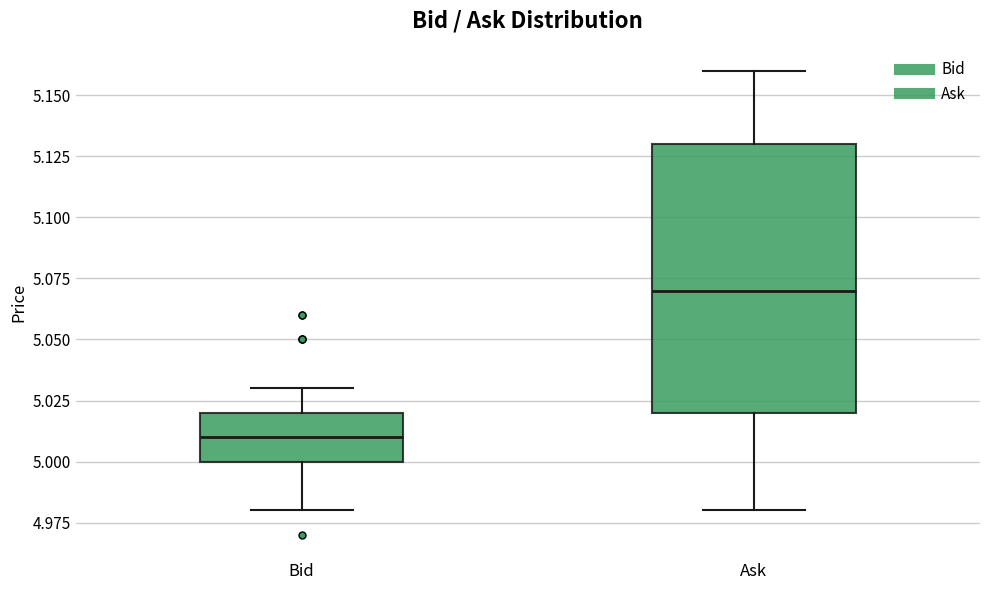

Reading left to right, transcribe this box plot: for each box, give where its median line is, the range the box spans, and where its two whiskers end, as read against the y-axis. The values are not printed on the chart, so give them approximately, as read against the axis.

Bid: median 5.01, box 5.00 to 5.02, whiskers 4.98 to 5.03
Ask: median 5.07, box 5.02 to 5.13, whiskers 4.98 to 5.16